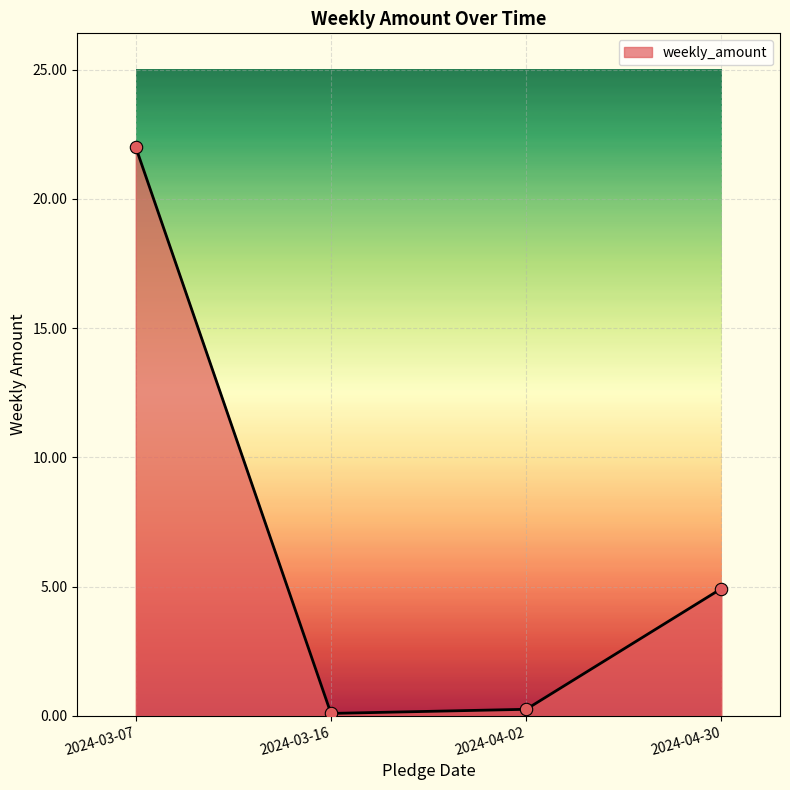

What is the change in value from 2024-03-07 to 2024-03-16?

-21.9